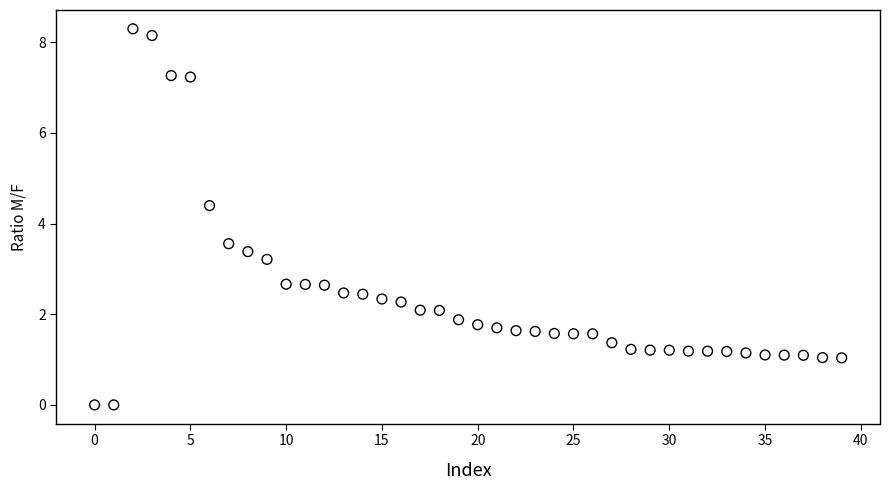

What is the range of Y values (max minus min)?

8.3